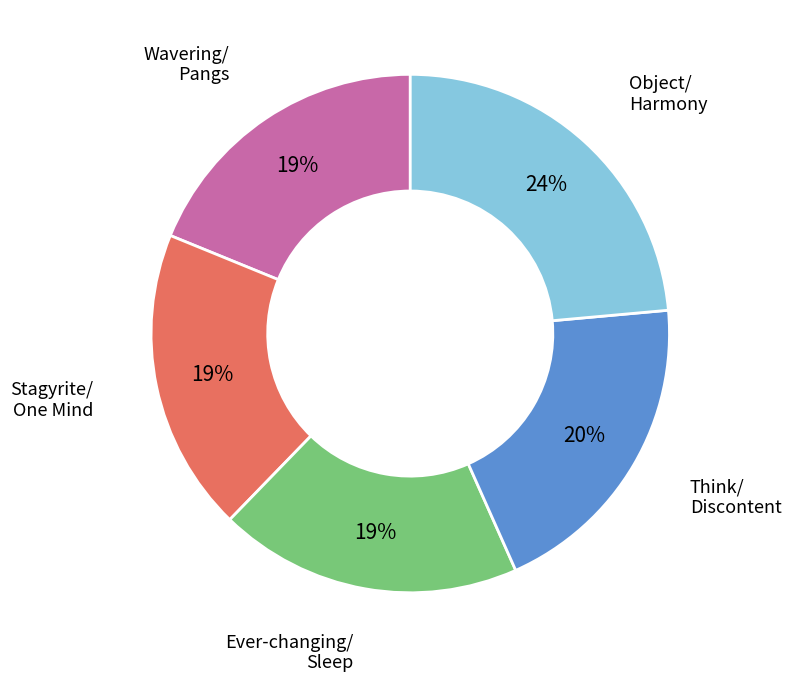

To the nearest percent, what is the average slice percentage?

20%